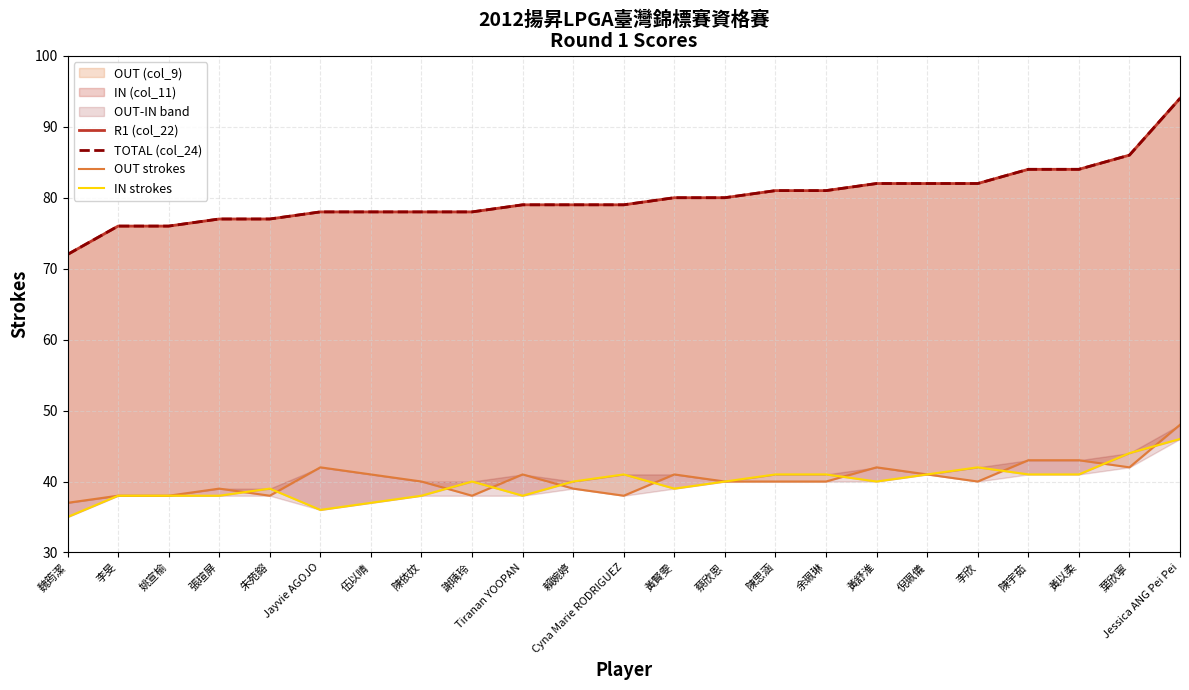

Which series has the largest total across all categories?

R1 (col_22)